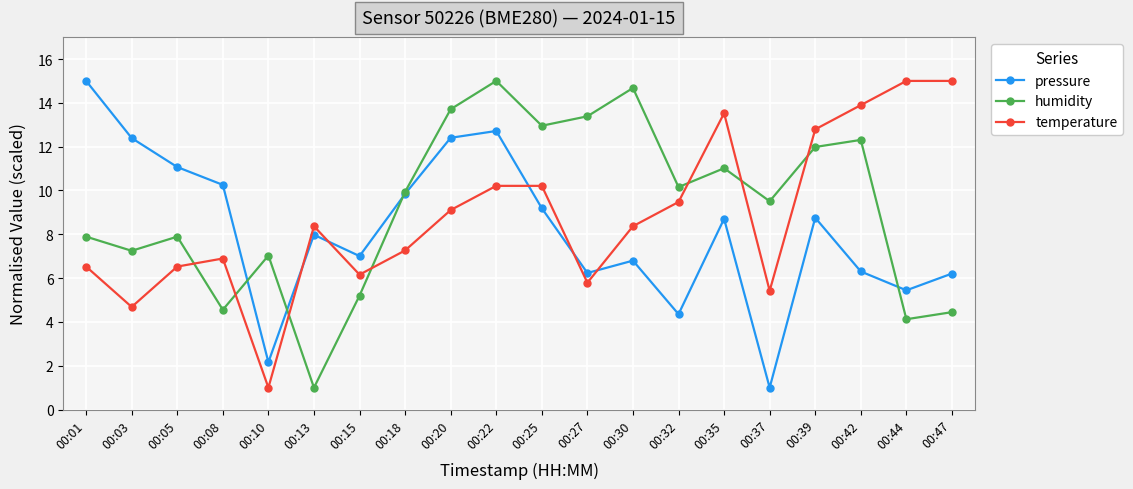

True or false: humidity has a value of 7.1 at 00:08.

False